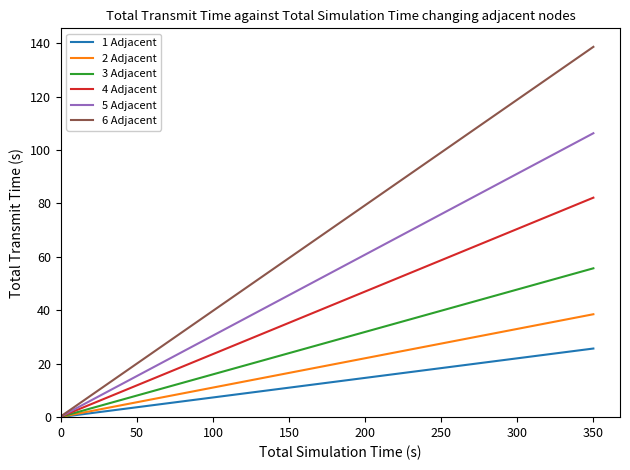

The 1 Adjacent series shows 11.0 at 150. True or false?

True